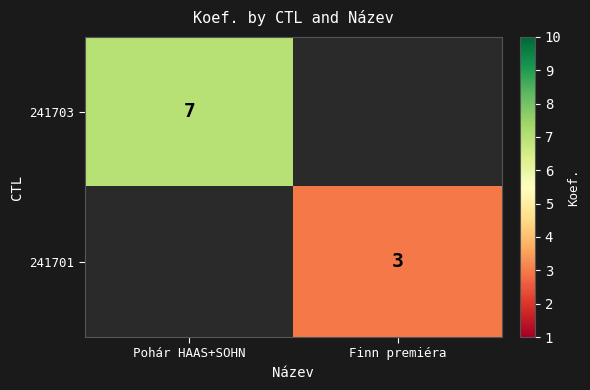

True or false: 241703 has a value of 4 at Pohár HAAS+SOHN.

False